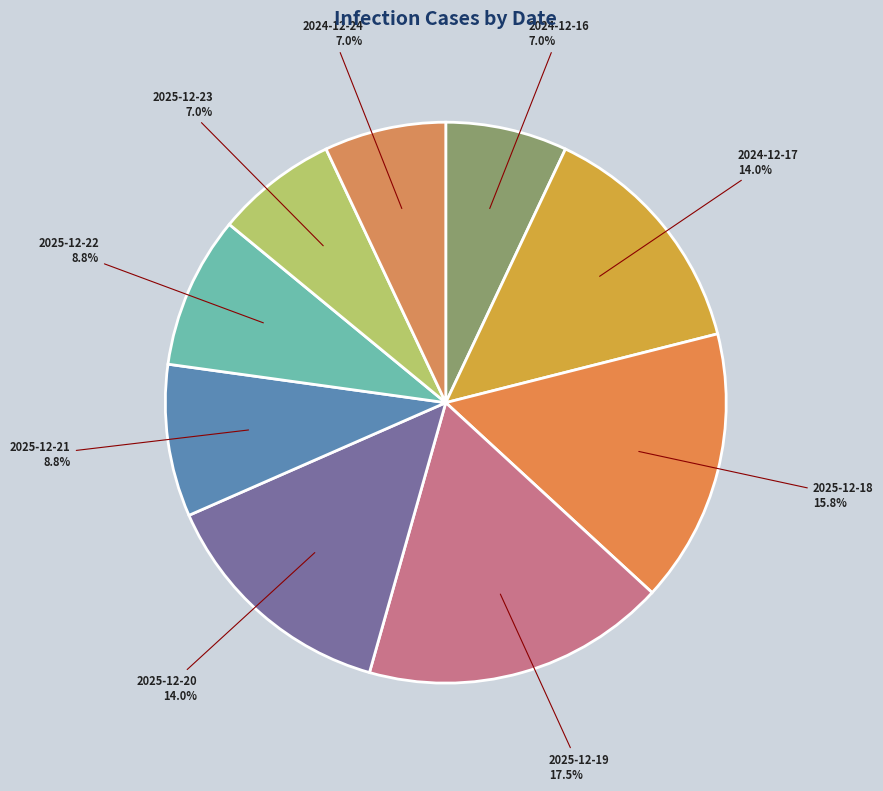

The 2025-12-22 slice represents 9% of the pie. True or false?

True